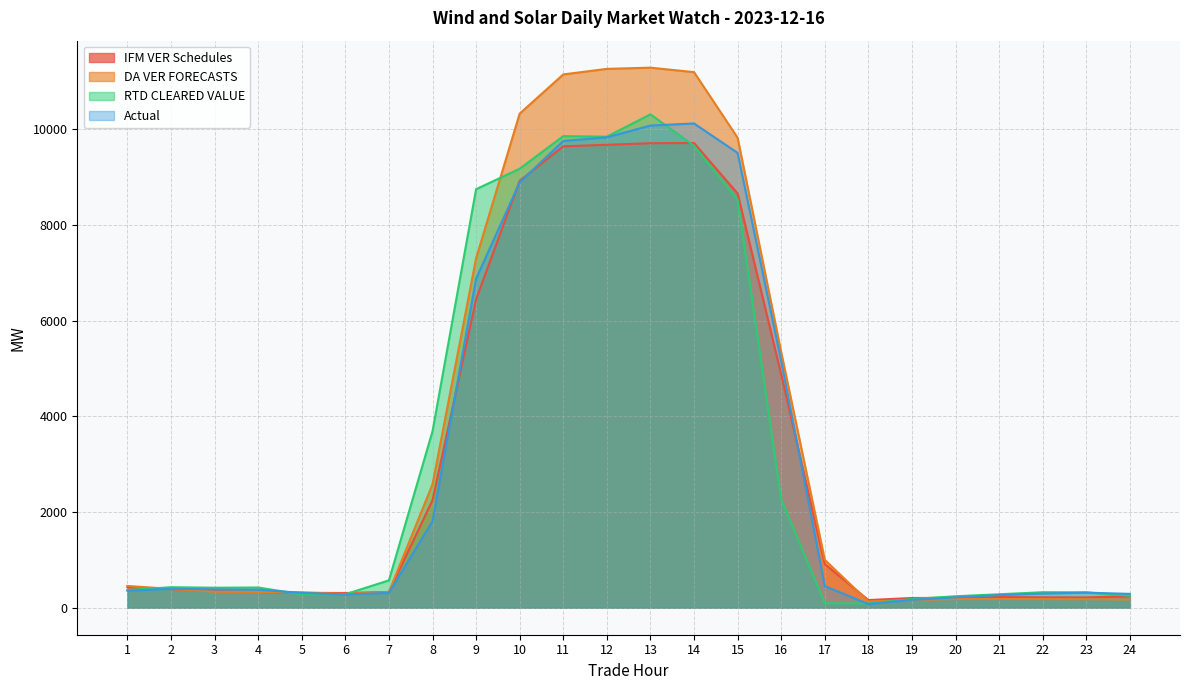

Rank the series at 19 from highest to lowest value.

IFM VER Schedules, RTD CLEARED VALUE, Actual, DA VER FORECASTS